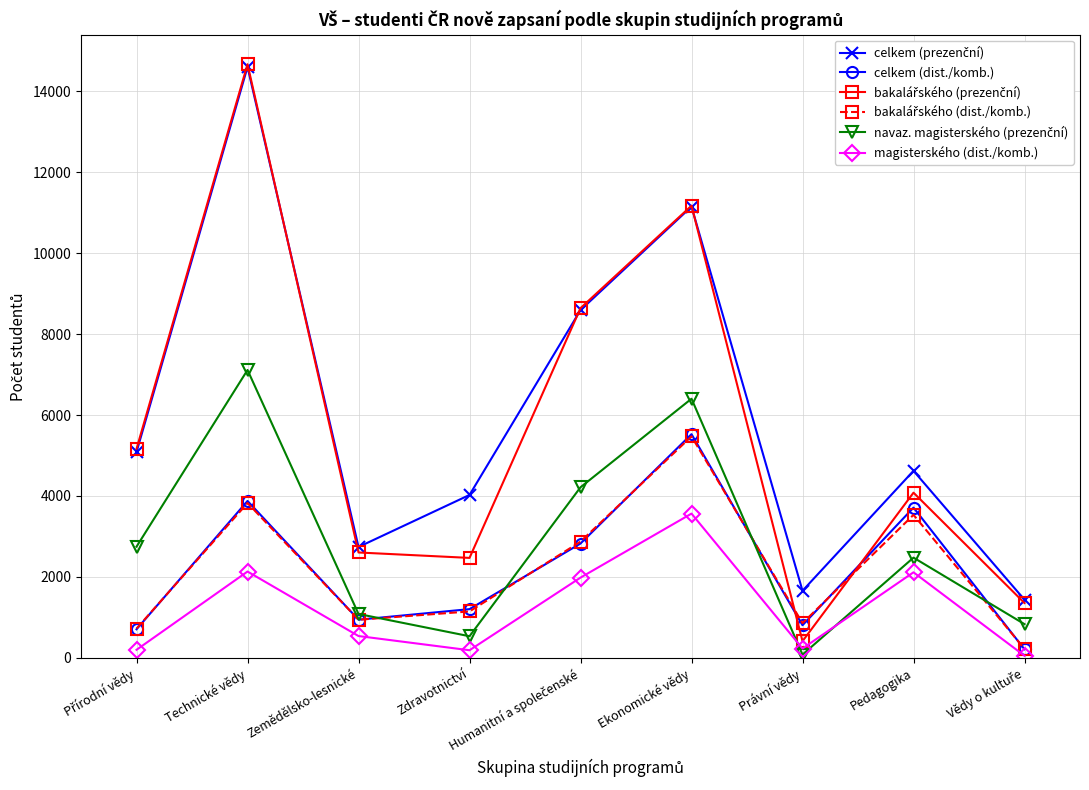

Read the celkem (dist./komb.) value at Pedagogika.

3713